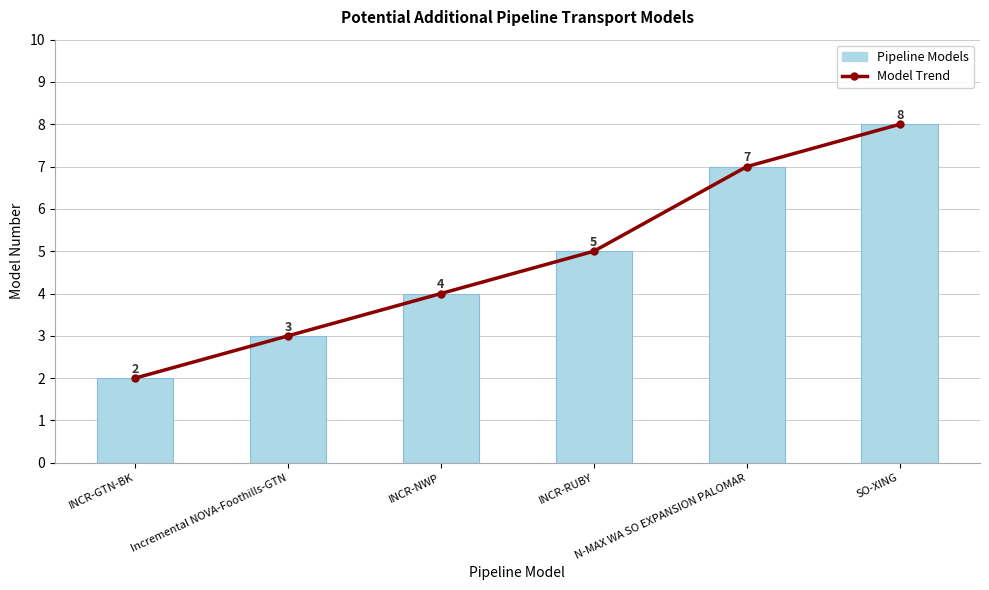

What is the maximum value for Model Trend?

8